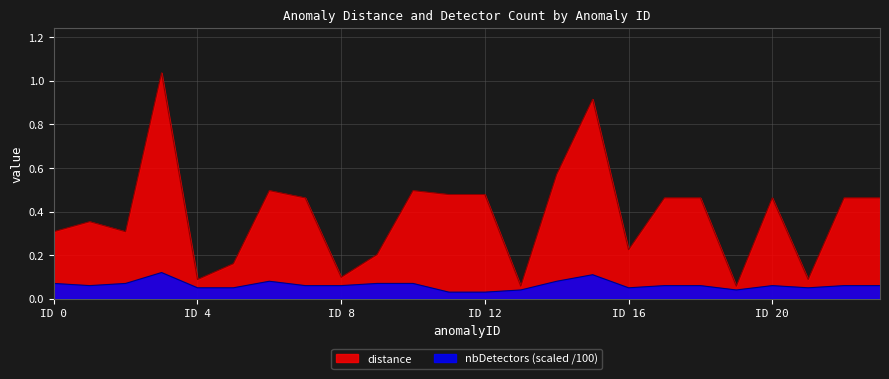

Reading left to right, extract all data points from this chart.

distance: 0.3	0.4	0.3	1.0	0.1	0.2	0.5	0.5	0.1	0.2	0.5	0.5	0.5	0.1	0.6	0.9	0.2	0.5	0.5	0.1	0.5	0.1	0.5	0.5
nbDetectors: 0.1	0.1	0.1	0.1	0.1	0.1	0.1	0.1	0.1	0.1	0.1	0.0	0.0	0.0	0.1	0.1	0.1	0.1	0.1	0.0	0.1	0.1	0.1	0.1